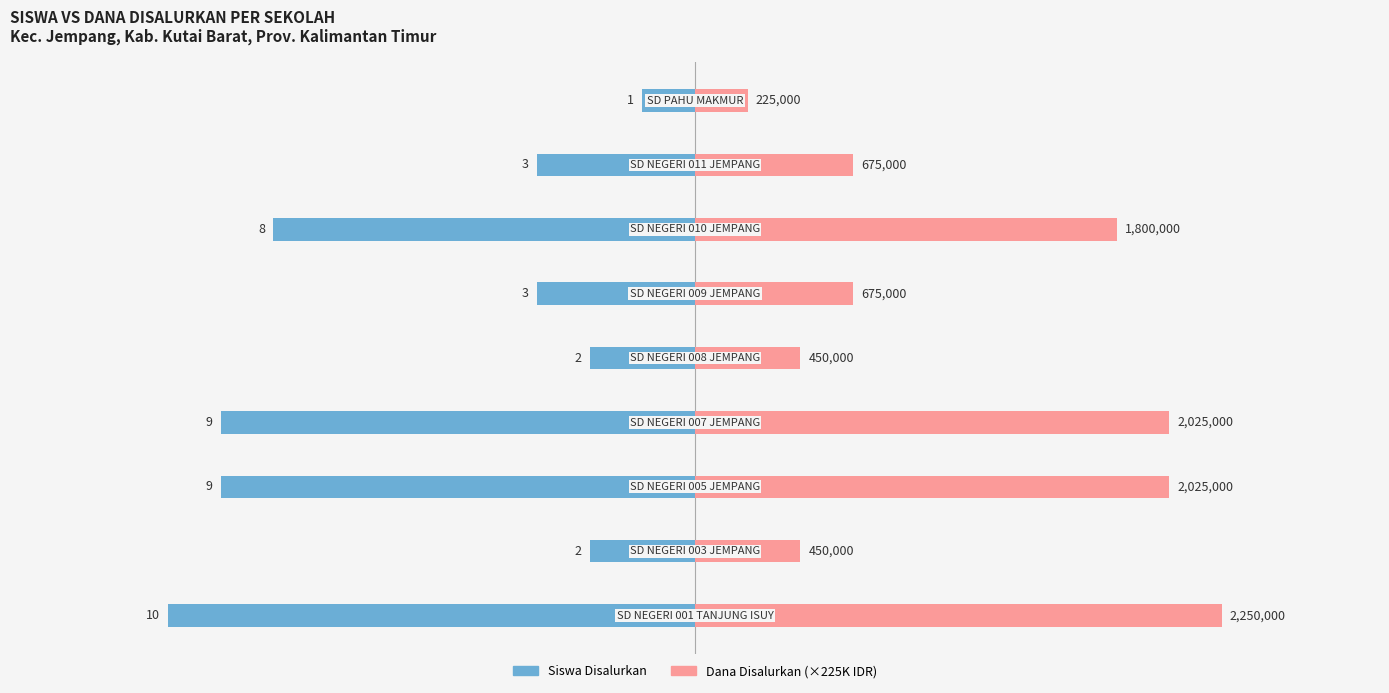

What is the difference between the maximum and minimum values in the Siswa Disalurkan series?

9